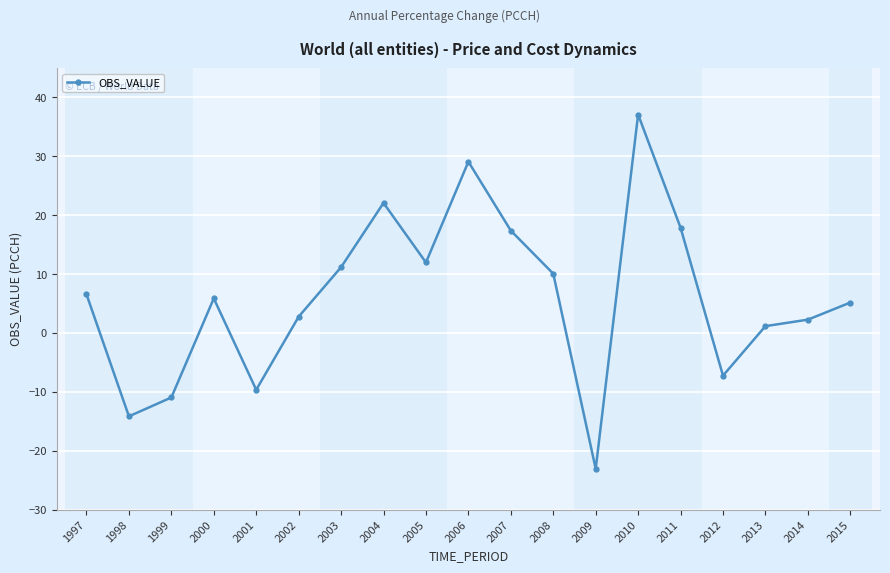

Count the number of data series in this chart.

1